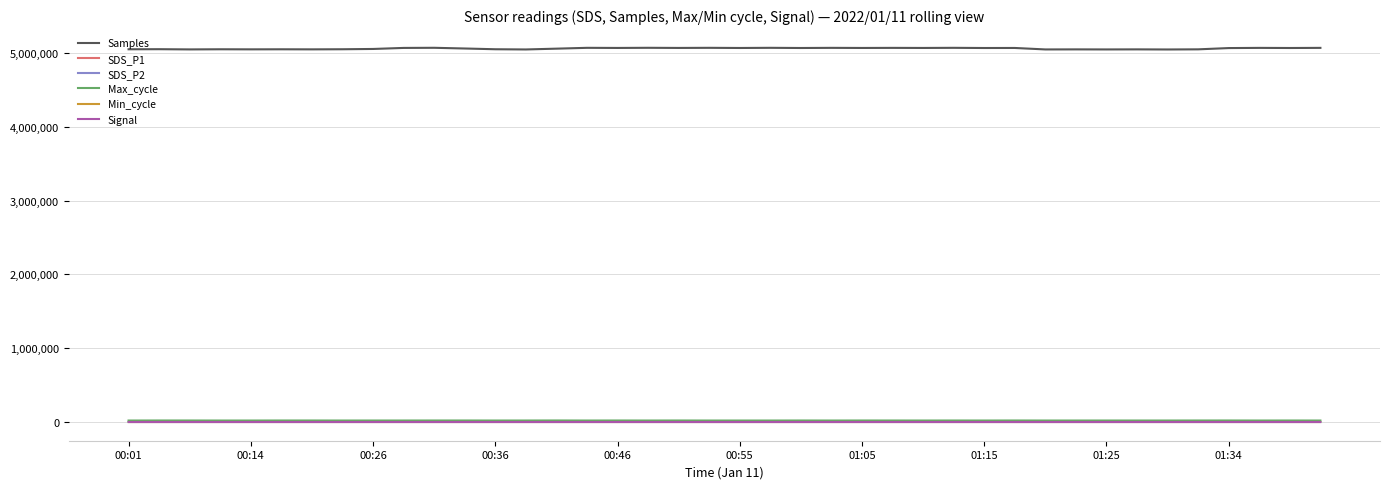

Does the chart display data point markers on the line(s)?

No